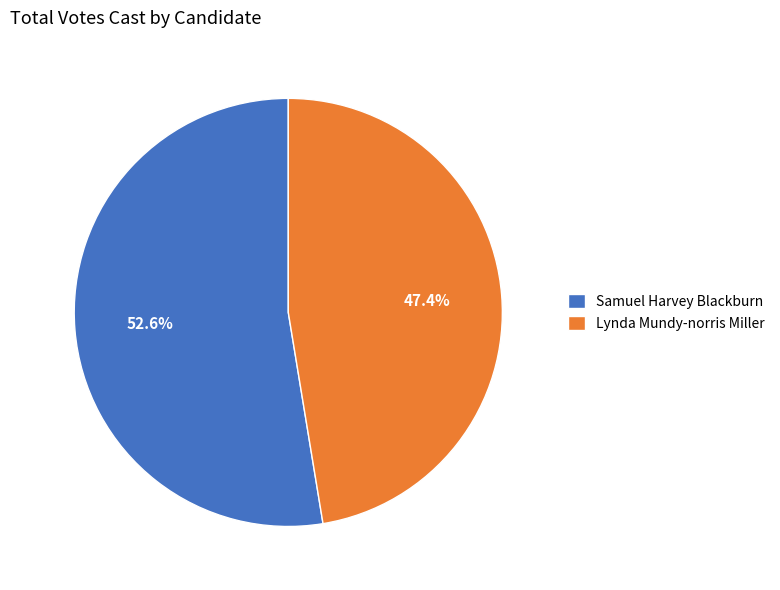

To the nearest percent, what percentage of the pie is Lynda Mundy-norris Miller?

47%